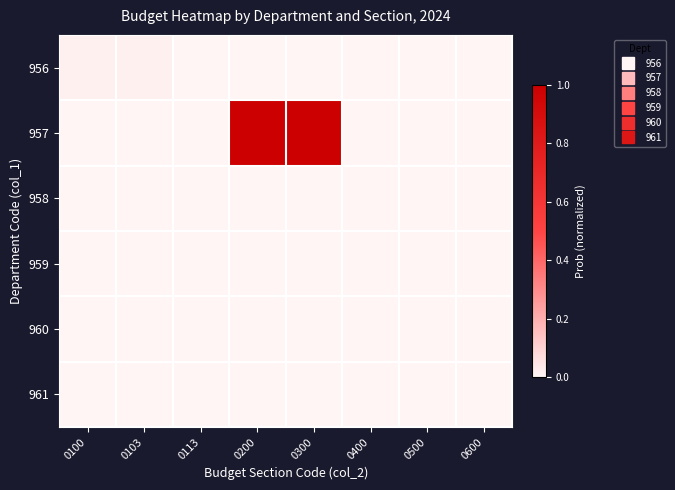

Which series has the largest total across all categories?

957